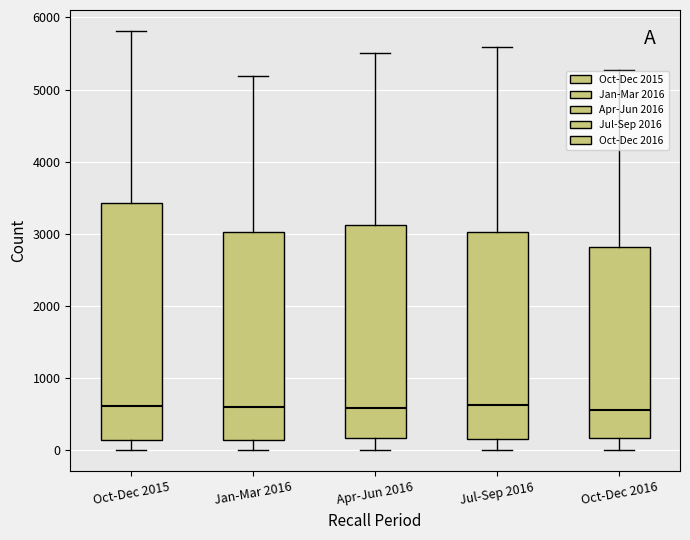

Where does the lower whisker of the box for Jul-Sep 2016 end on the y-axis? The values are not printed on the chart, so give them approximately, as read against the axis.

0